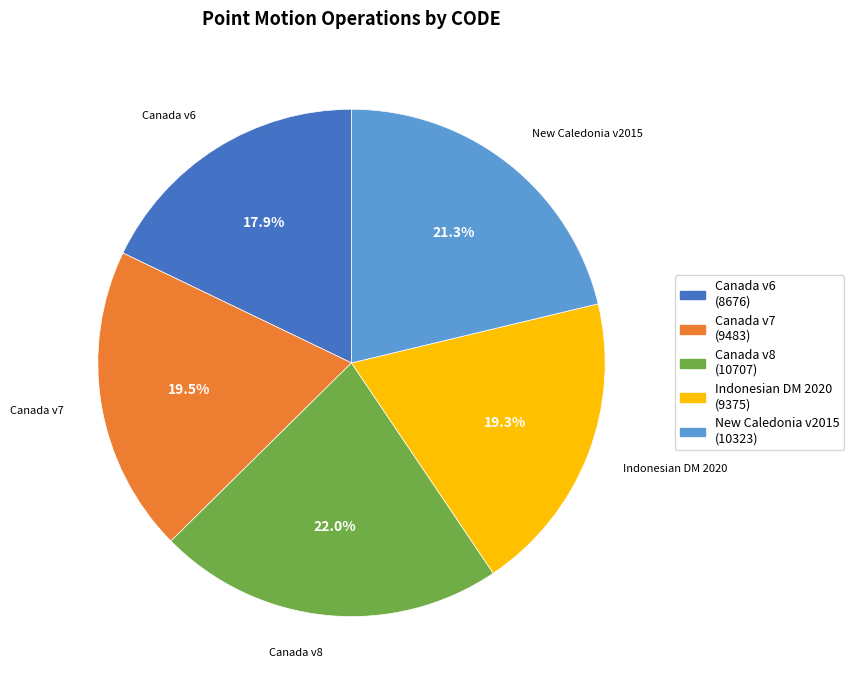

Is there any slice that represents more than half of the pie?

No